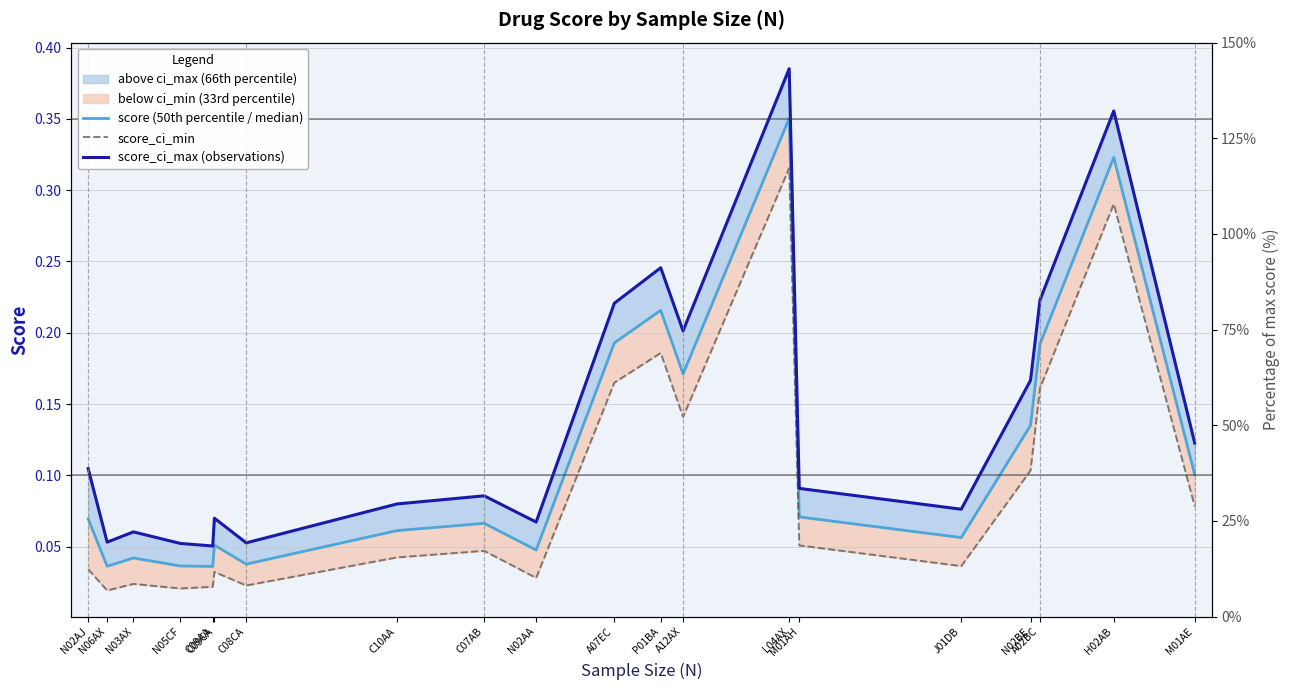

Is it true that score_ci_min equals 0.3 at P01BA?

False